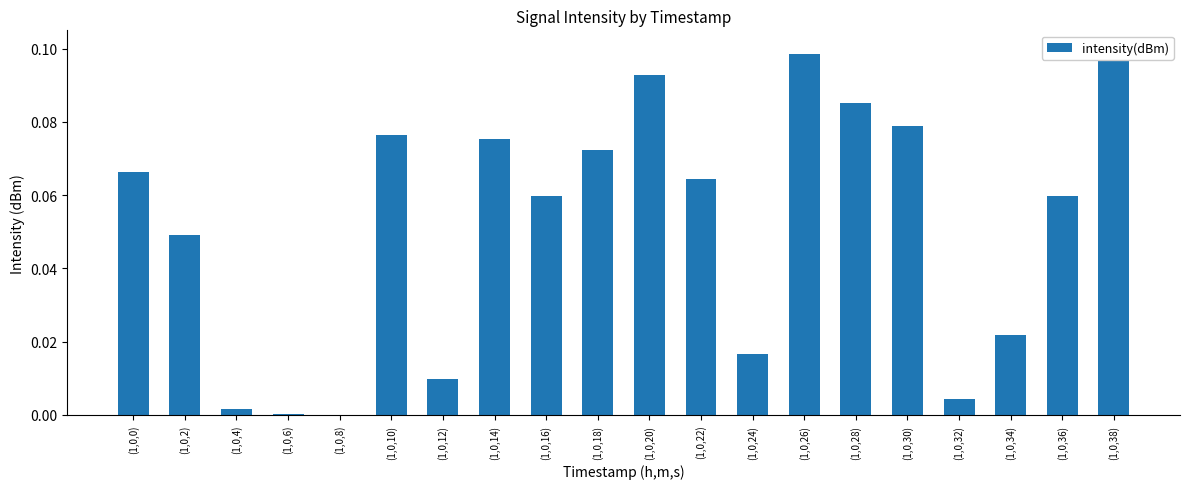

What is the label of the 16th bar from the right?

(1,0,8)